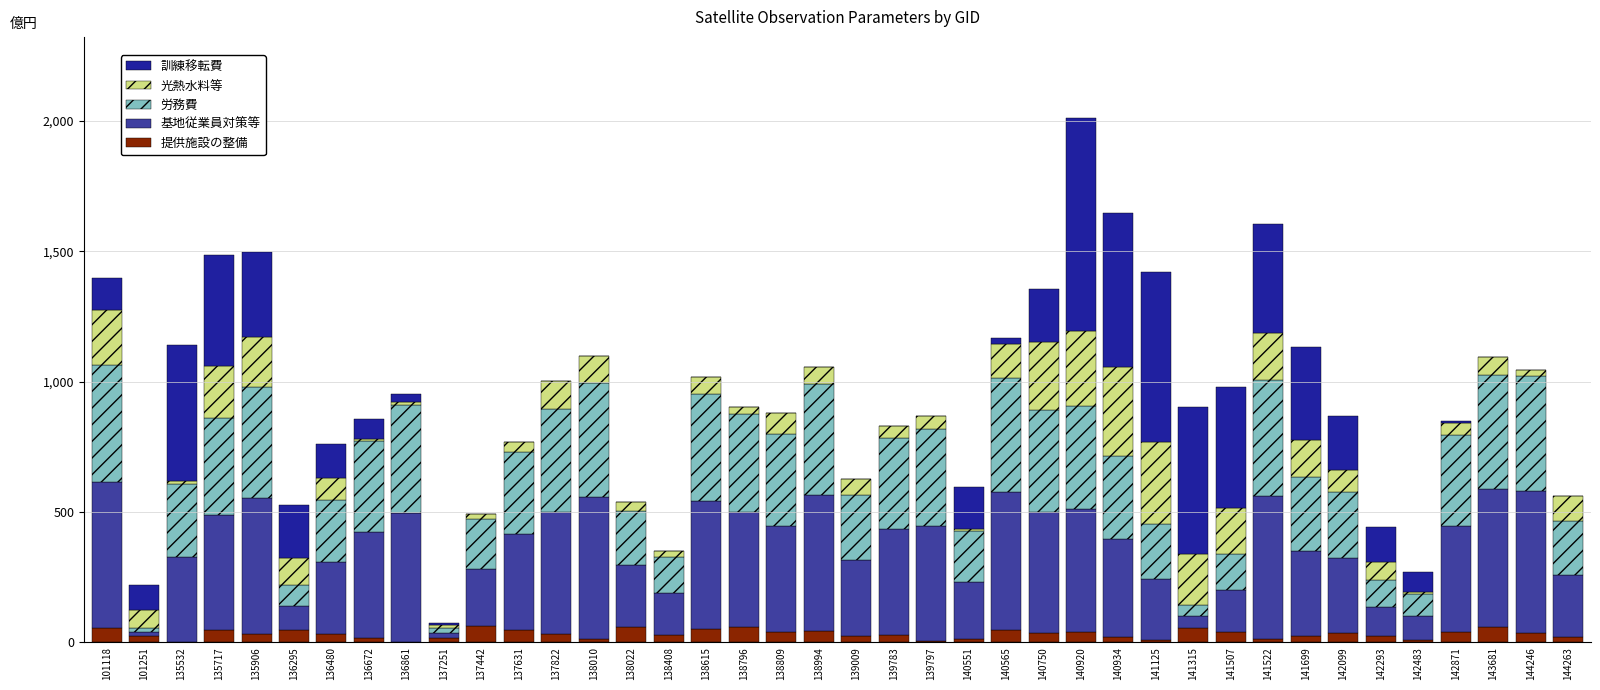

At which category is the sum across all series the highest?

140920